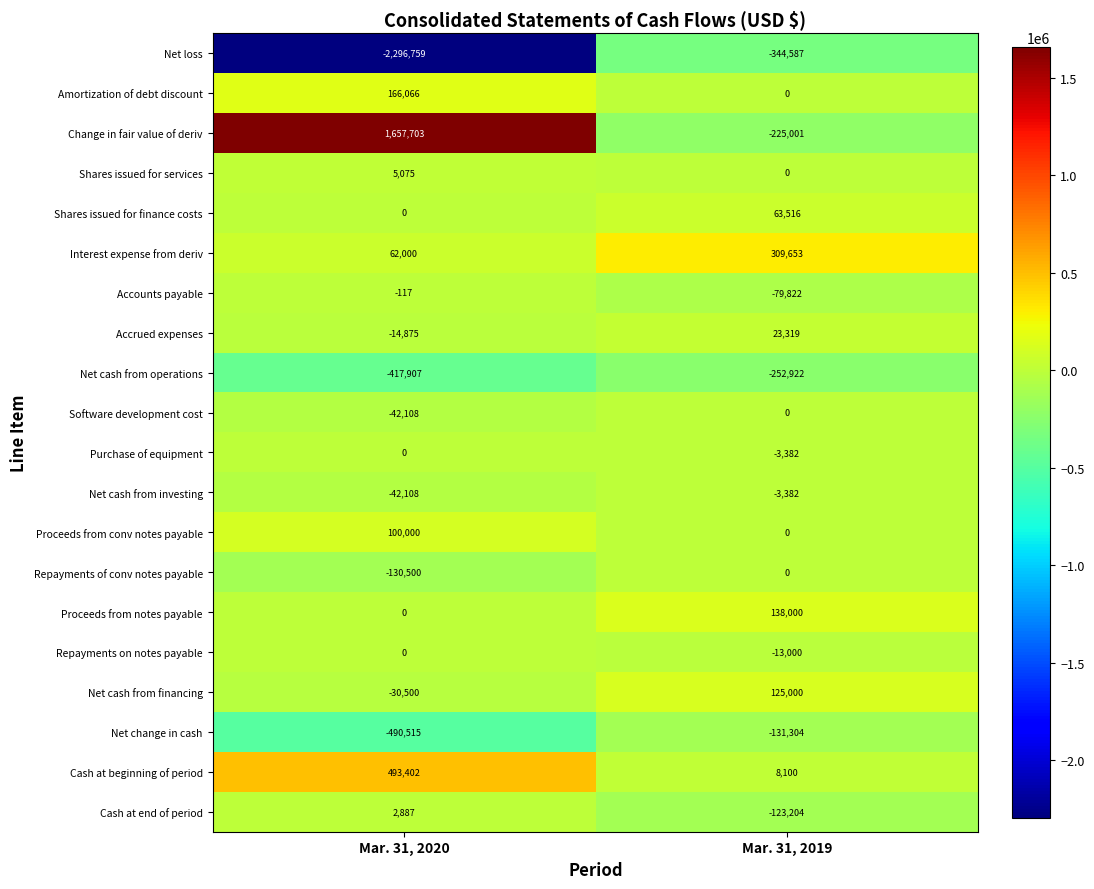

What is the sum of the Net cash from financing values at Mar. 31, 2019 and Mar. 31, 2020?

94500